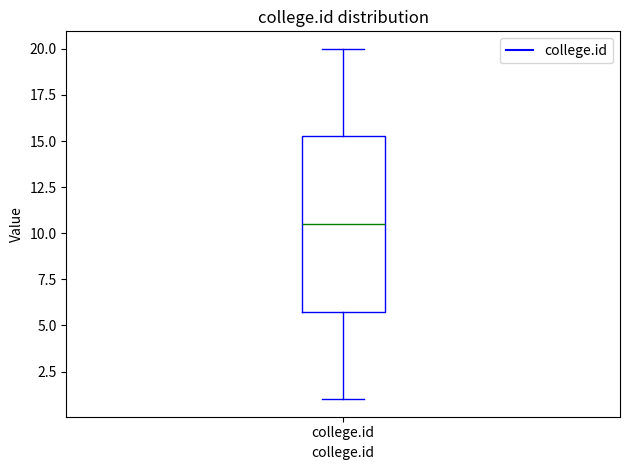

Read this box plot against the y-axis: the position of the median line, the range covered by the box, and the ends of both whiskers. The values are not printed on the chart, so give them approximately, as read against the axis.

median 10.5, box 6.0 to 15.5, whiskers 1.0 to 20.0